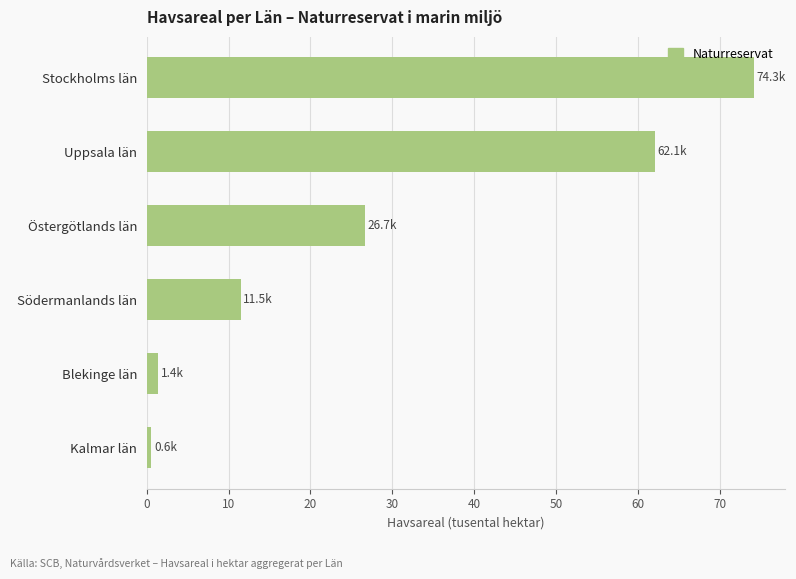

How many categories are shown in the chart?

6